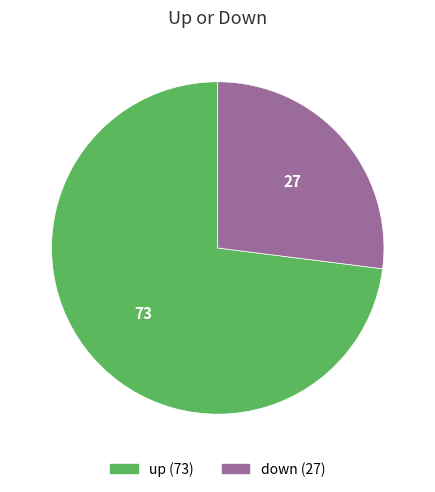

Does any single category account for the majority?

Yes